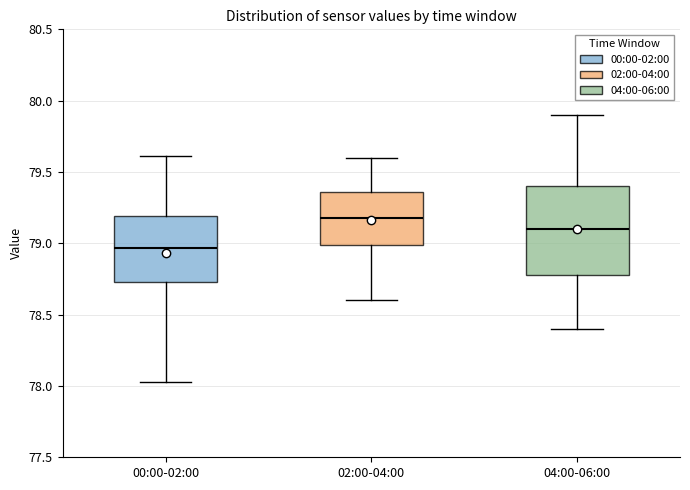

Reading left to right, transcribe this box plot: for each box, give where its median line is, the range the box spans, and where its two whiskers end, as read against the y-axis. The values are not printed on the chart, so give them approximately, as read against the axis.

00:00-02:00: median 78.95, box 78.75 to 79.20, whiskers 78.05 to 79.60
02:00-04:00: median 79.20, box 79.00 to 79.35, whiskers 78.60 to 79.60
04:00-06:00: median 79.10, box 78.80 to 79.40, whiskers 78.40 to 79.90